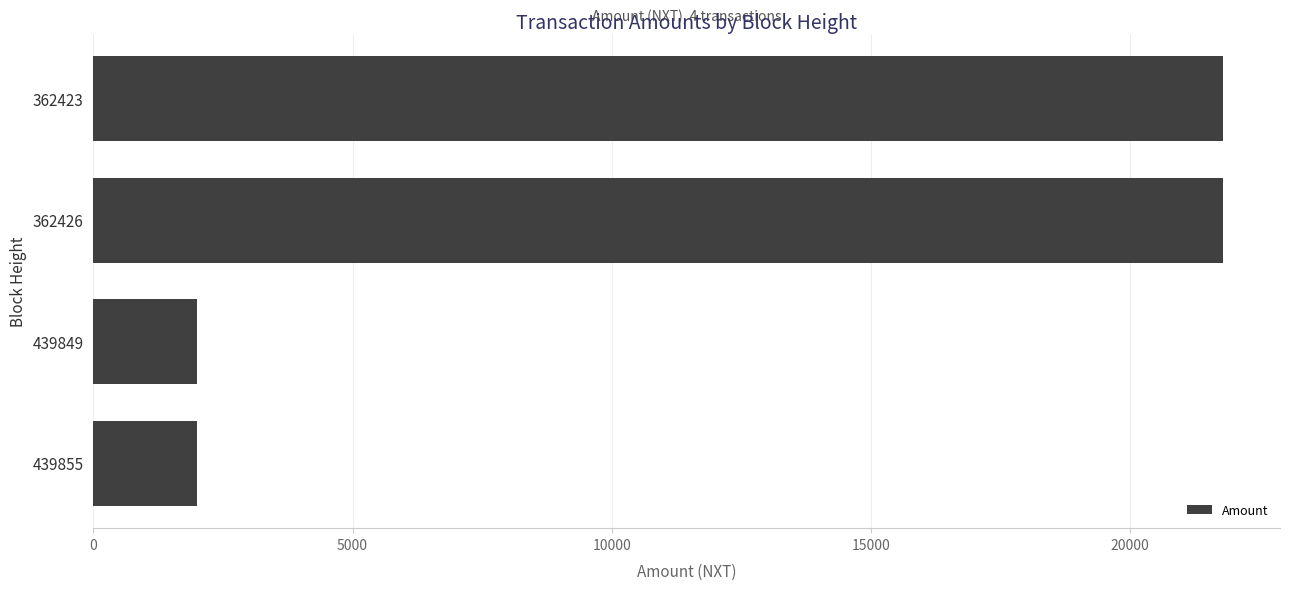

What is the change in value from 362426 to 439849?

-19799